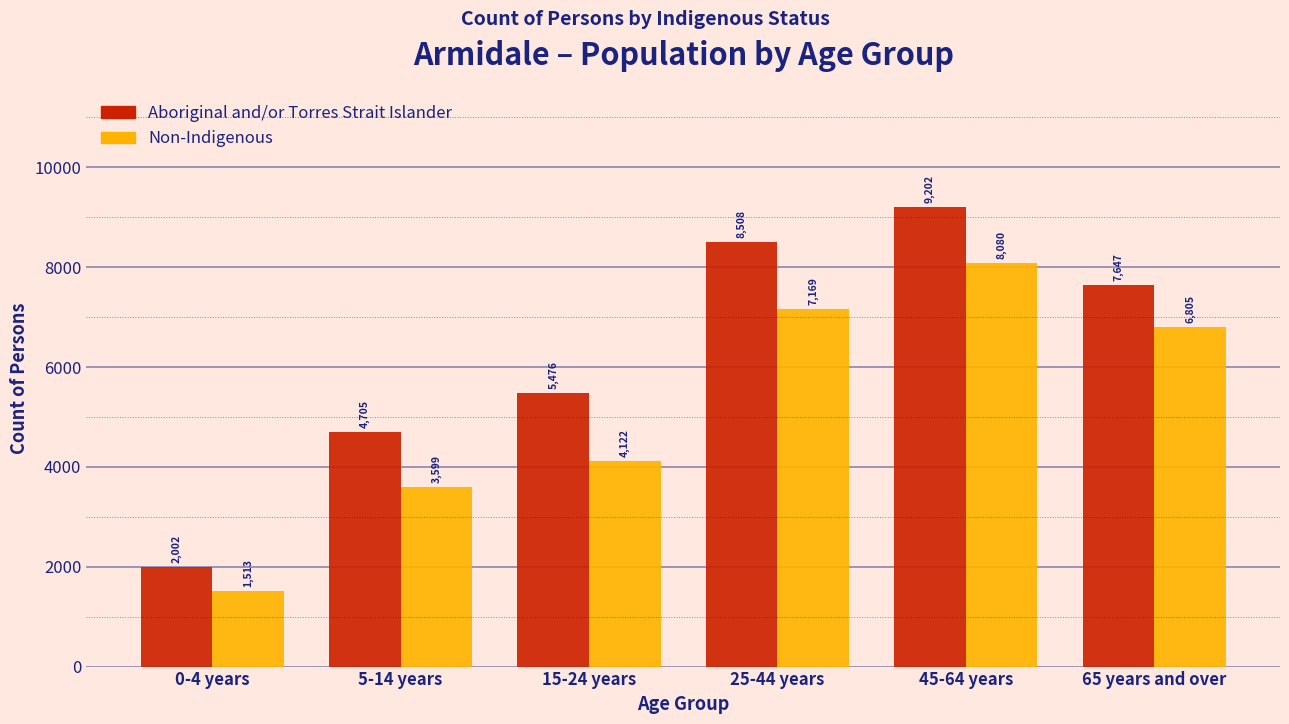

Reading left to right, transcribe all the data shown in this chart.

Aboriginal and/or Torres Strait Islander: 2002	4705	5476	8508	9202	7647
Non-Indigenous: 1513	3599	4122	7169	8080	6805